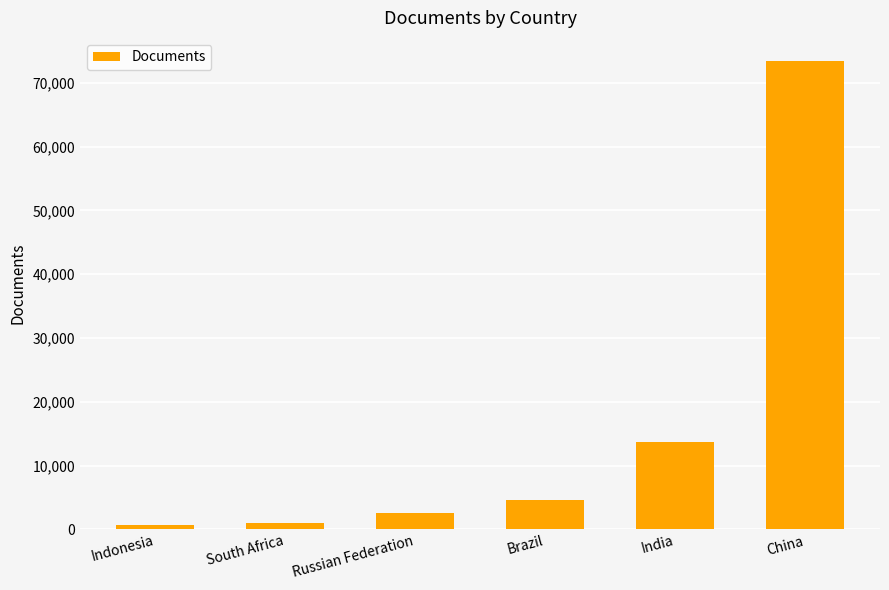

At which label is the value closest to 37022?

India